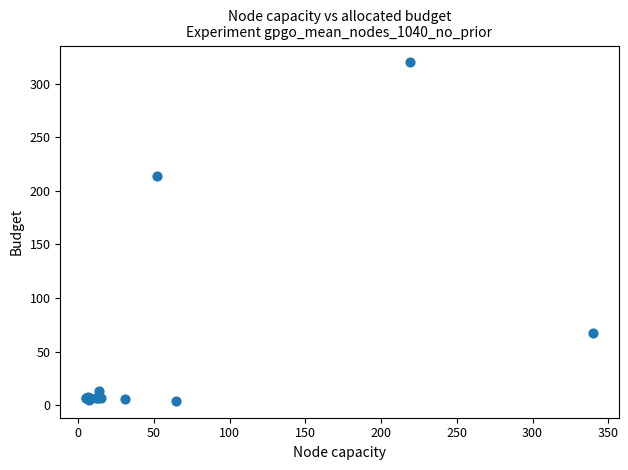

What Y value in the scatter plot is closest to 162?

214.0